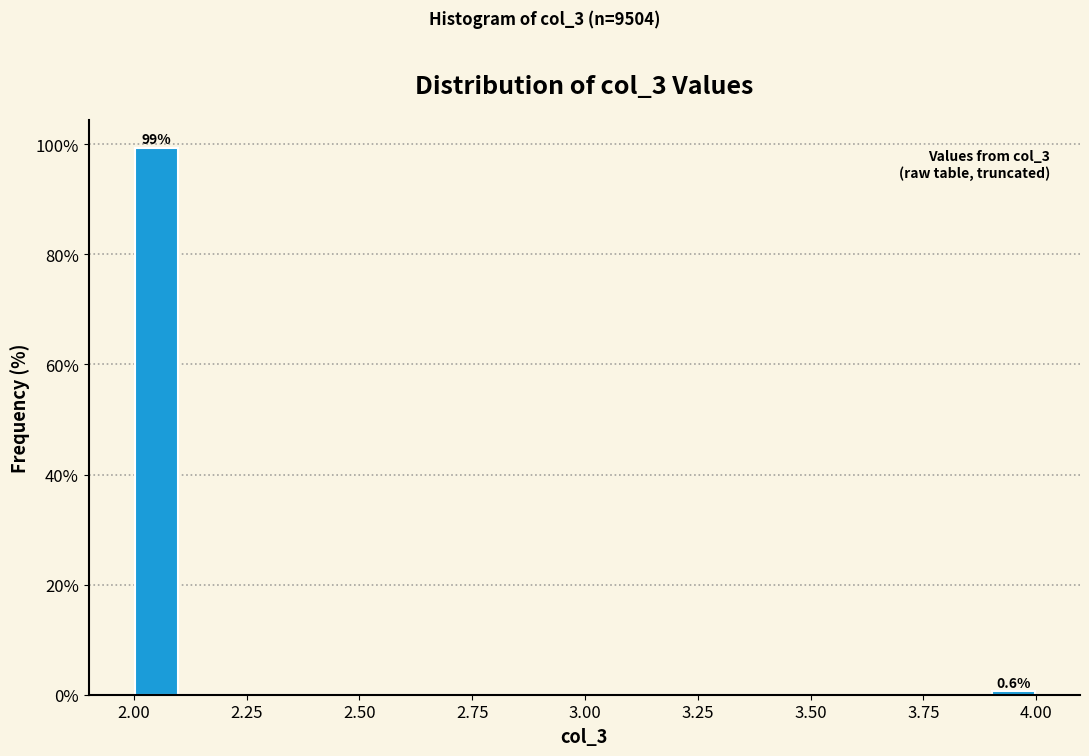

Read against the x-axis, roughly where is the centre of the tallest bar?

2.05